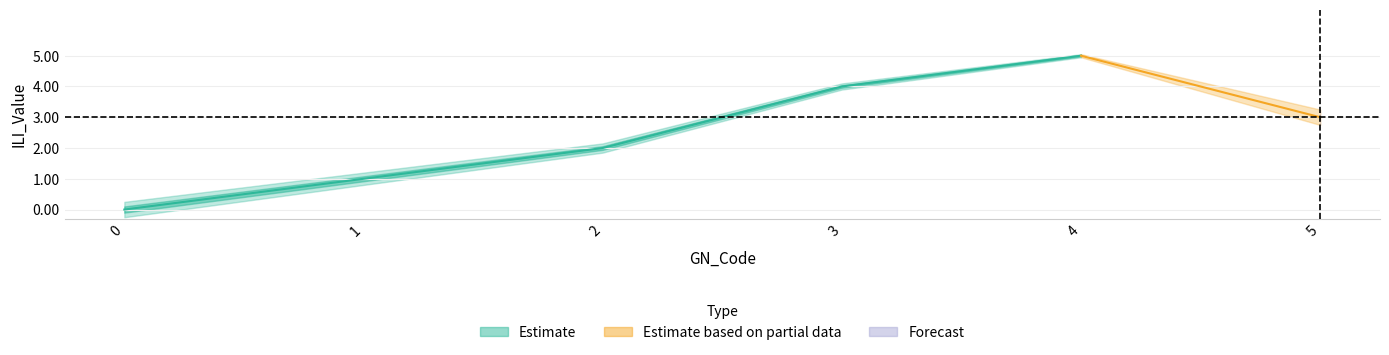

List the labels in order of value, largest first.

4, 3, 5, 2, 1, 0